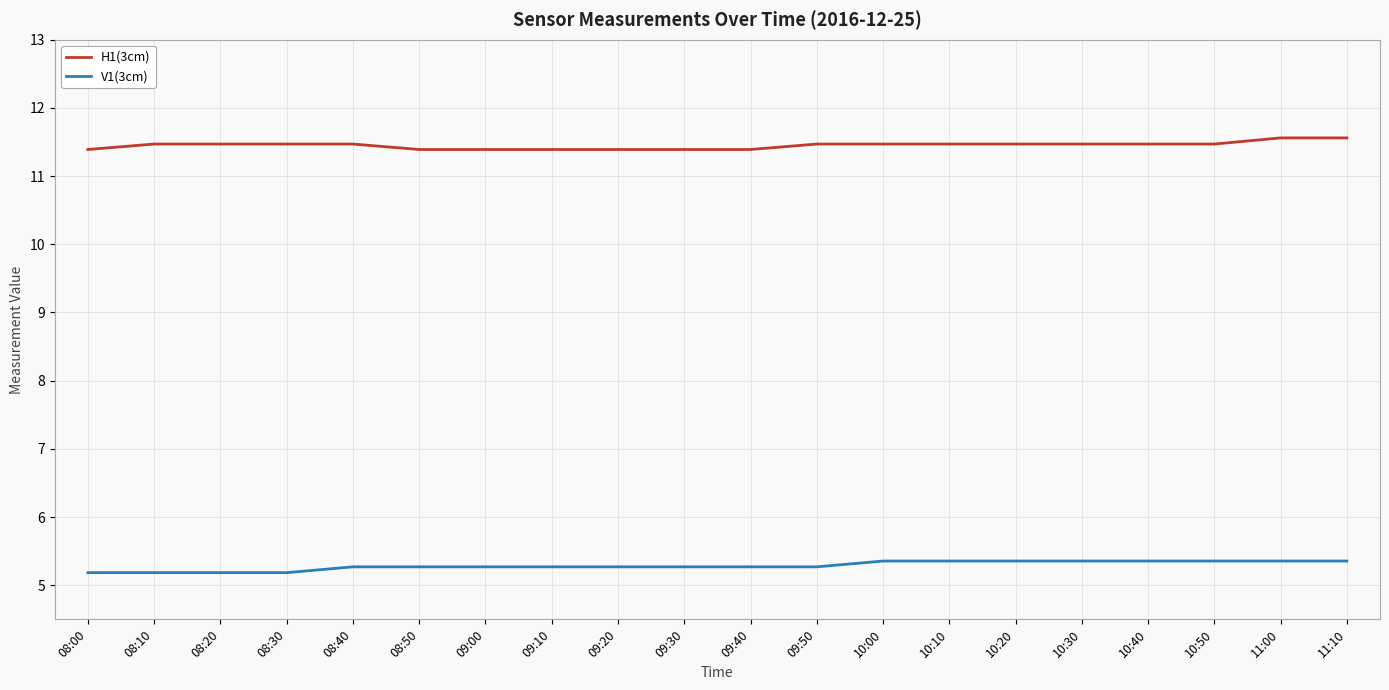

What is the spread (max minus min) of values at 09:40?

6.1